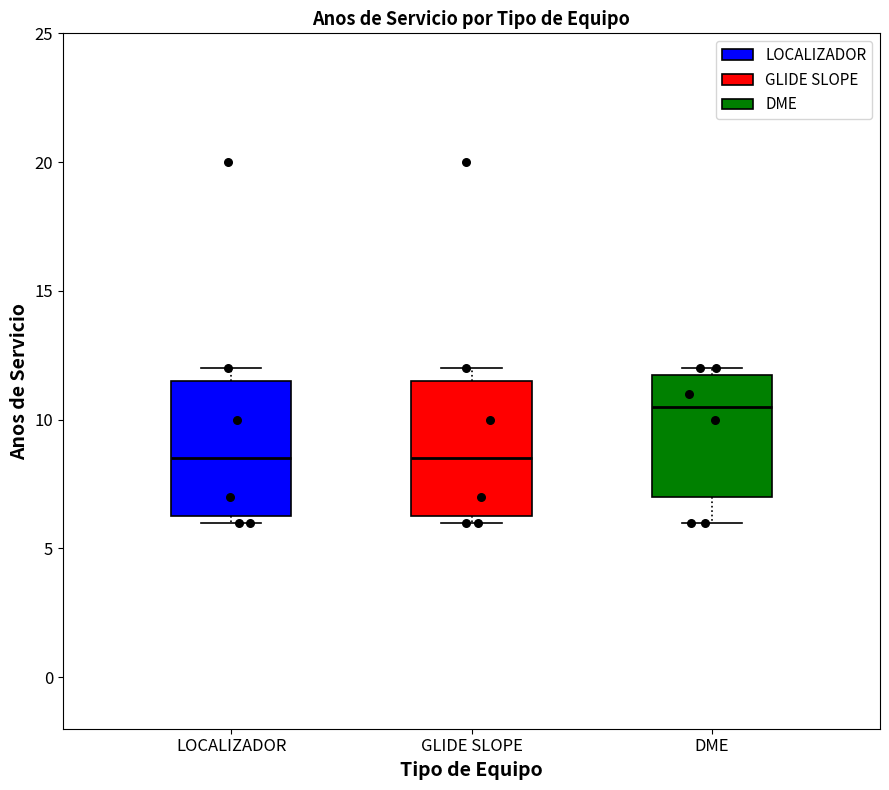

Reading left to right, read every box against the y-axis: the position of its median line, the range the box covers, and the ends of its whiskers. The values are not printed on the chart, so give them approximately, as read against the axis.

LOCALIZADOR: median 8.5, box 6.5 to 11.5, whiskers 6.0 to 12.0
GLIDE SLOPE: median 8.5, box 6.5 to 11.5, whiskers 6.0 to 12.0
DME: median 10.5, box 7.0 to 12.0, whiskers 6.0 to 12.0 (just above the box's upper edge)